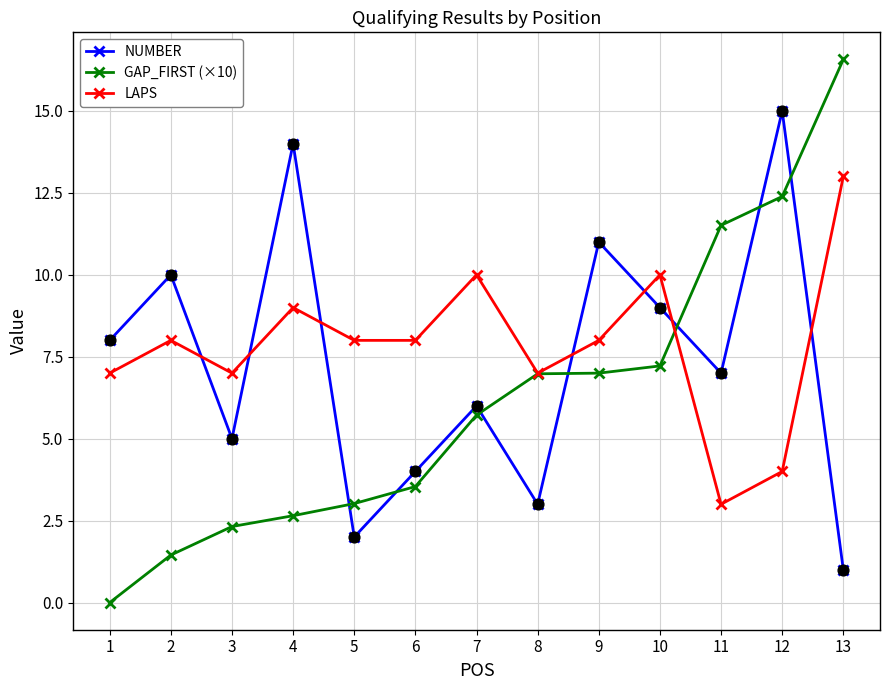

Which series has the largest total across all categories?

LAPS